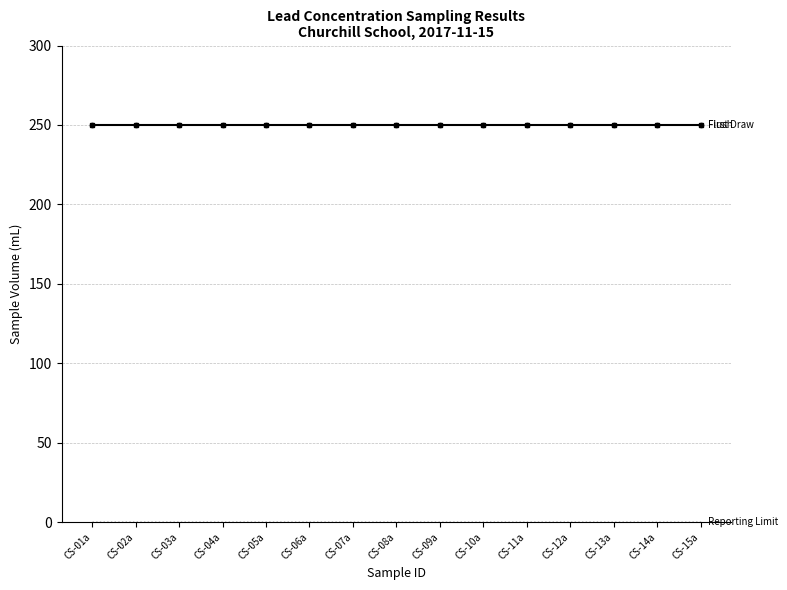

What is the minimum value shown in the chart?

0.1